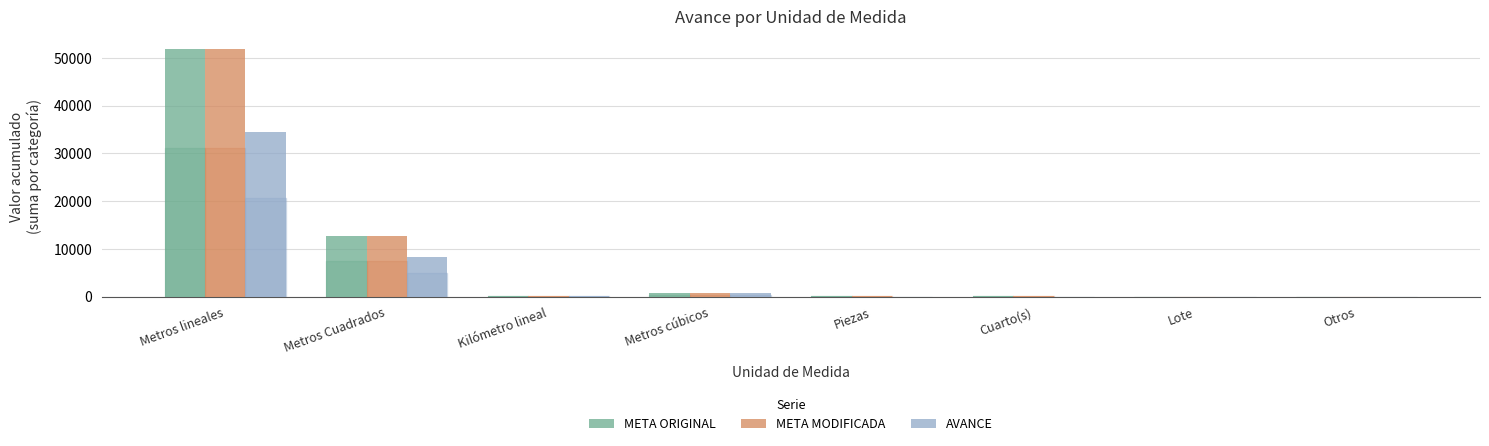

Which category has the highest value across all series?

Metros lineales